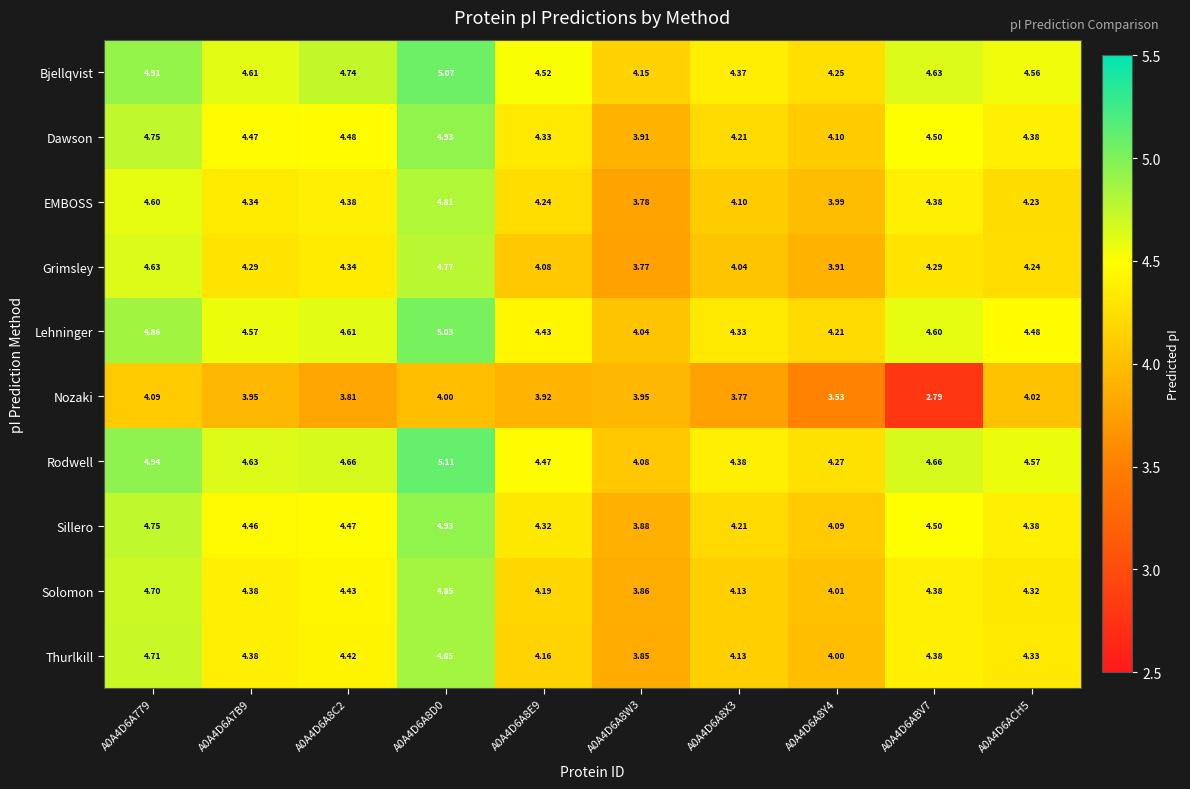

Which series has the largest total across all categories?

Bjellqvist